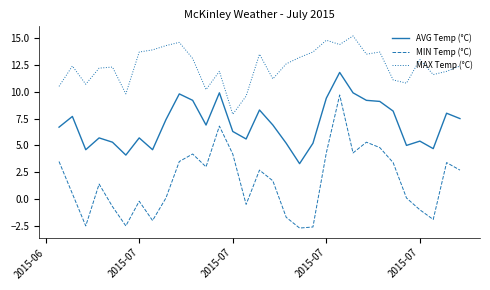

What are all the series names shown in the legend?

AVG Temp (°C), MIN Temp (°C), MAX Temp (°C)